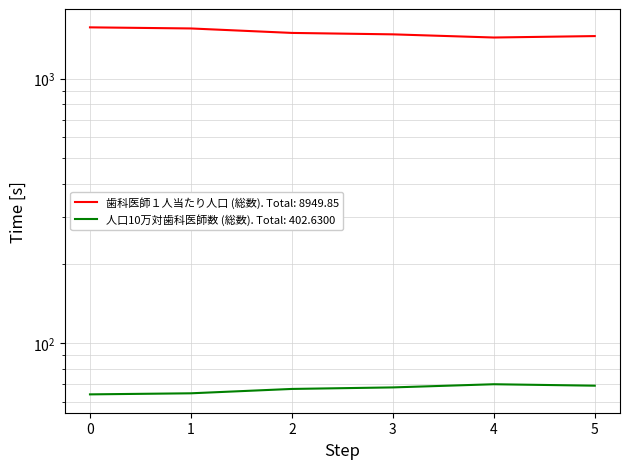

What is the smallest value displayed?

64.0